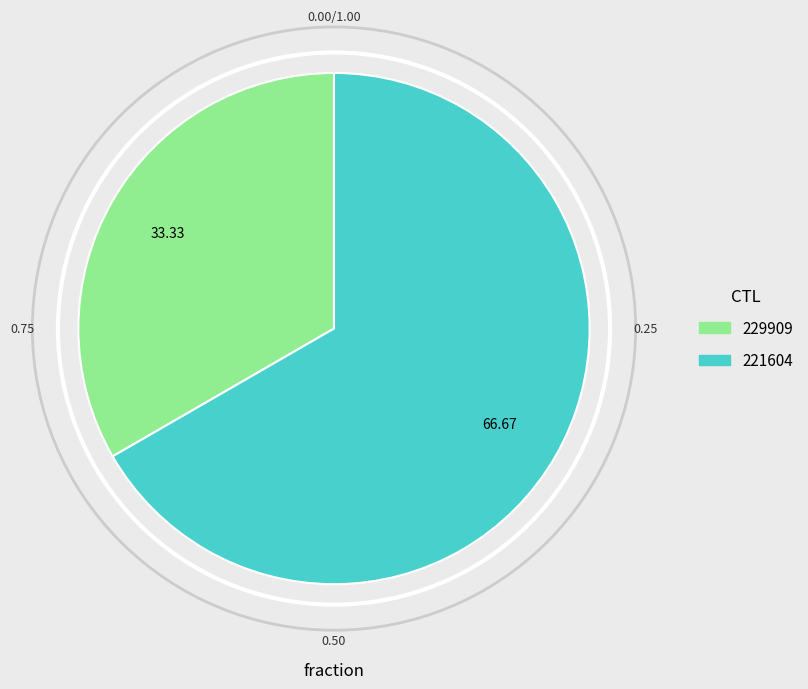

Is there a majority slice in this chart?

Yes